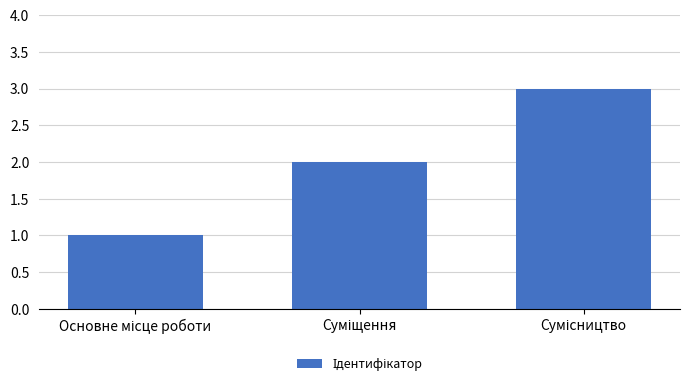

What is the sum of all values?

6